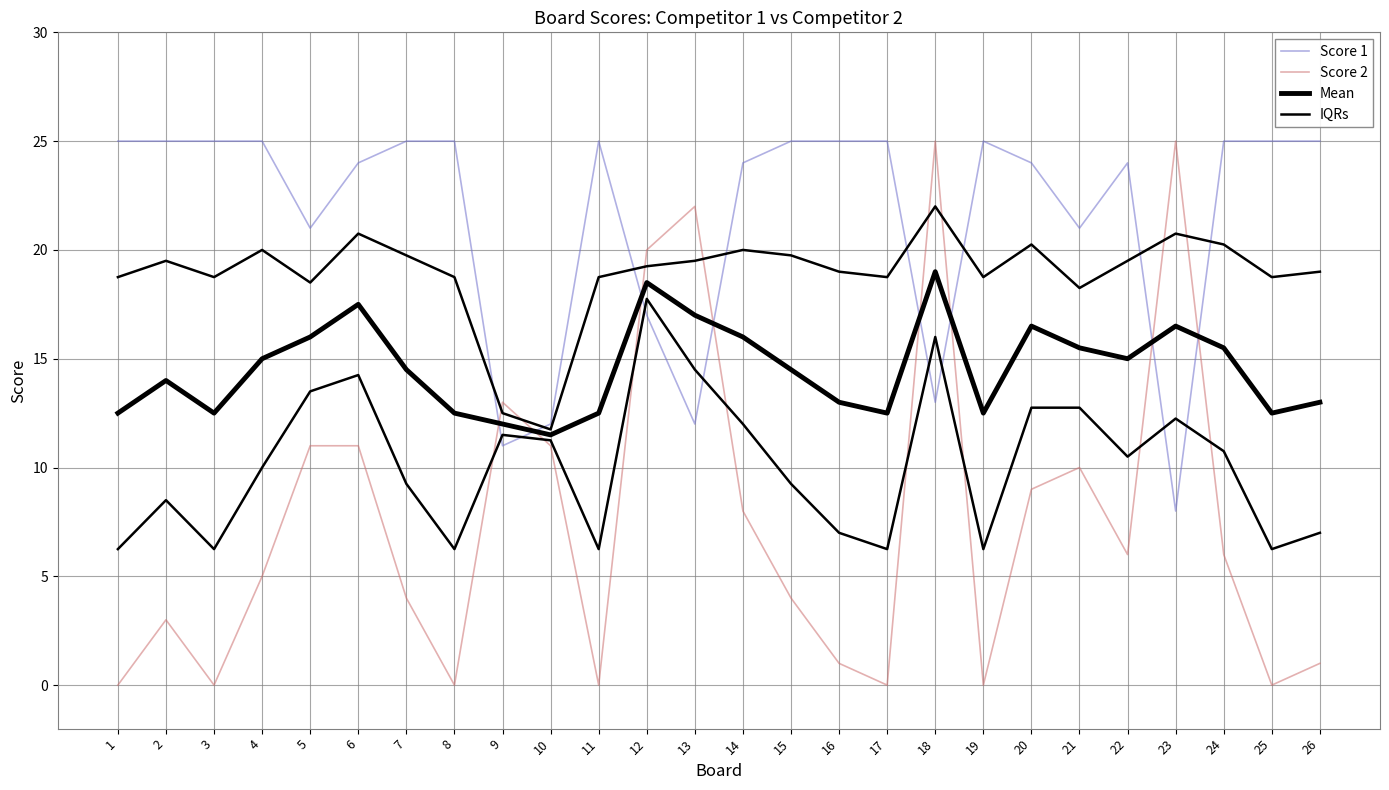

Is it true that Score 2 equals 0.4 at 16?

False